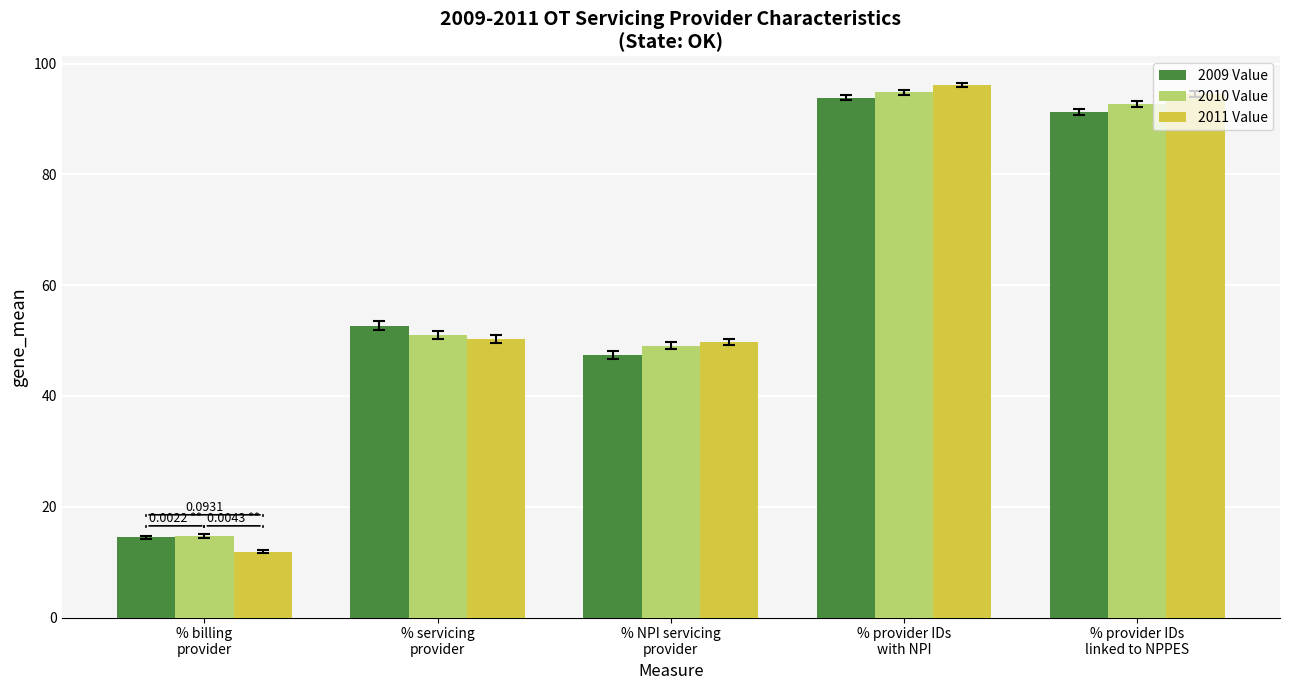

Count the number of categories in the chart.

5